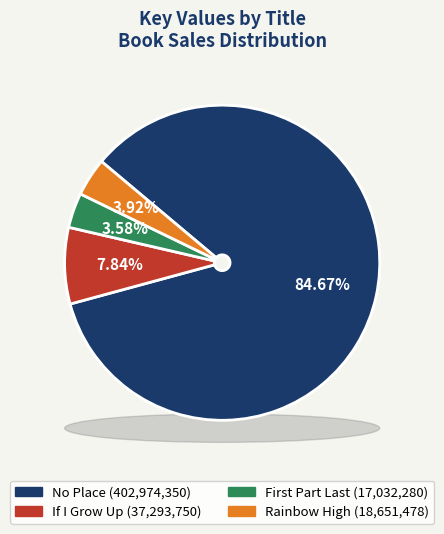

What is the smallest slice in the pie chart?

First Part Last